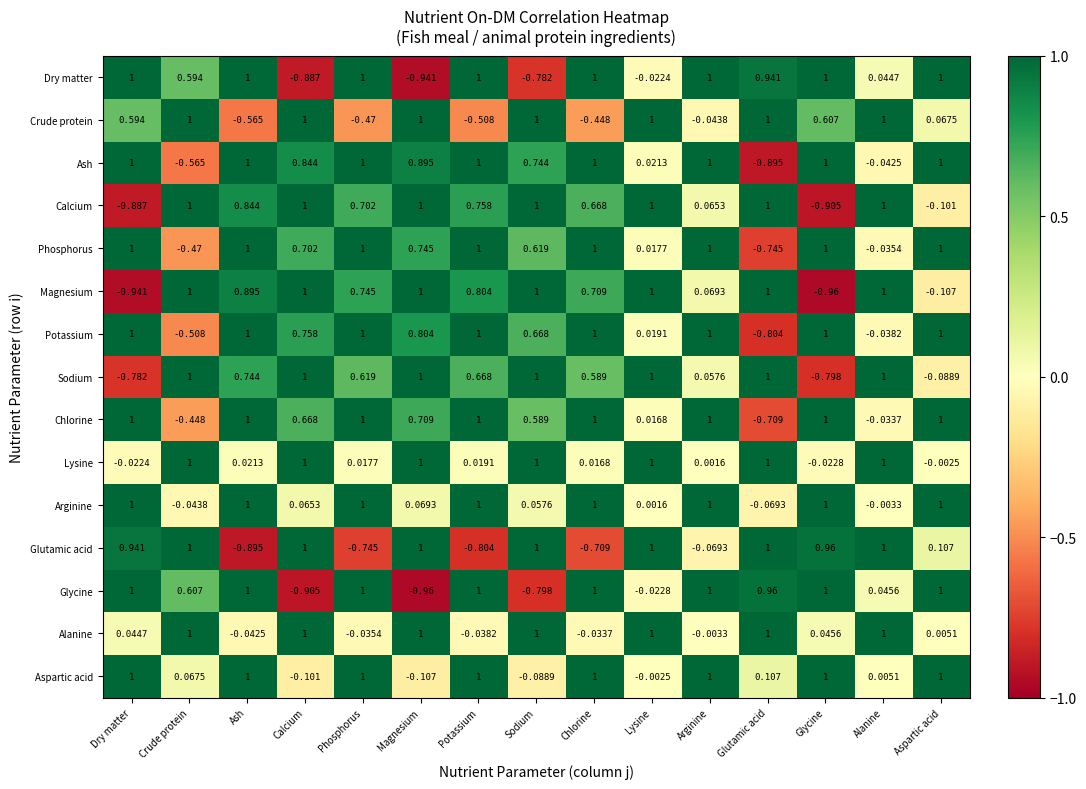

At which label is Magnesium closest to 0?

Arginine